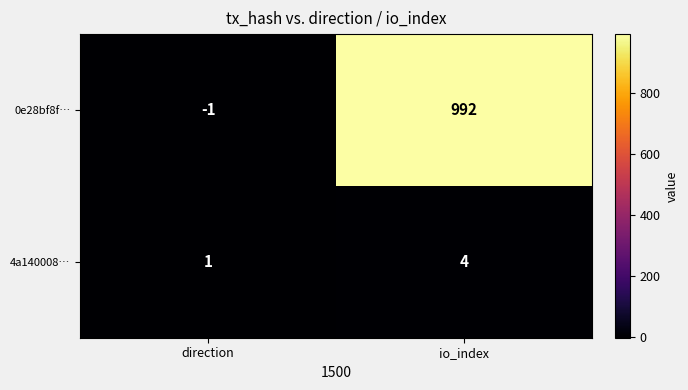

Count the number of data series in this chart.

2